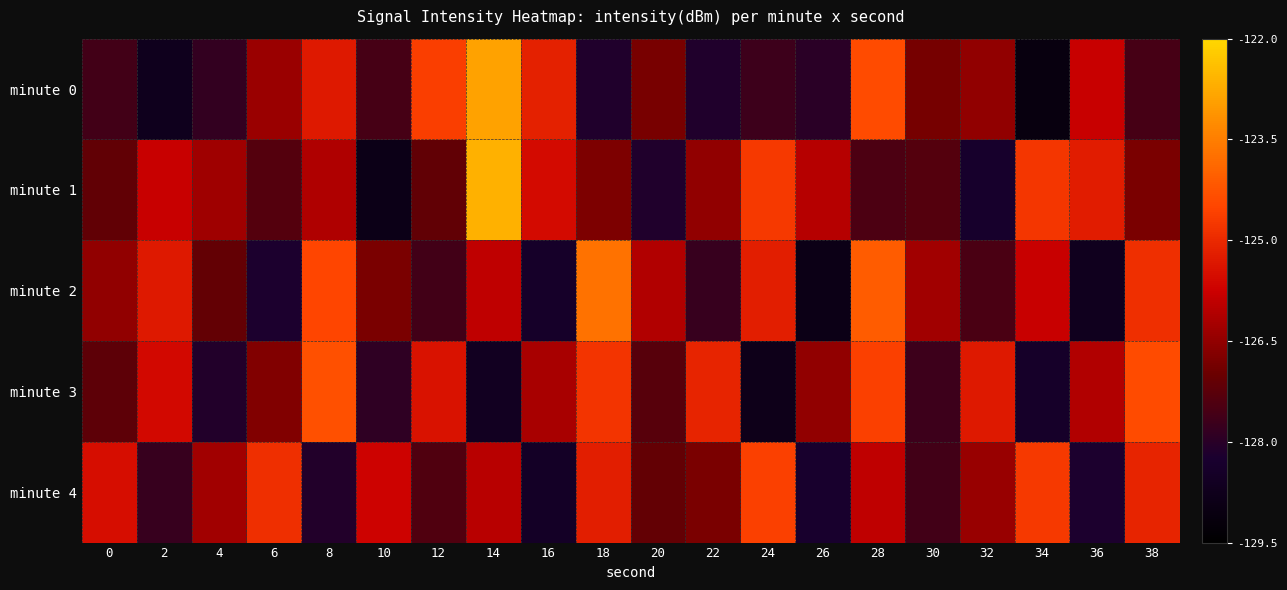

What is the minimum value shown in the chart?

-129.1